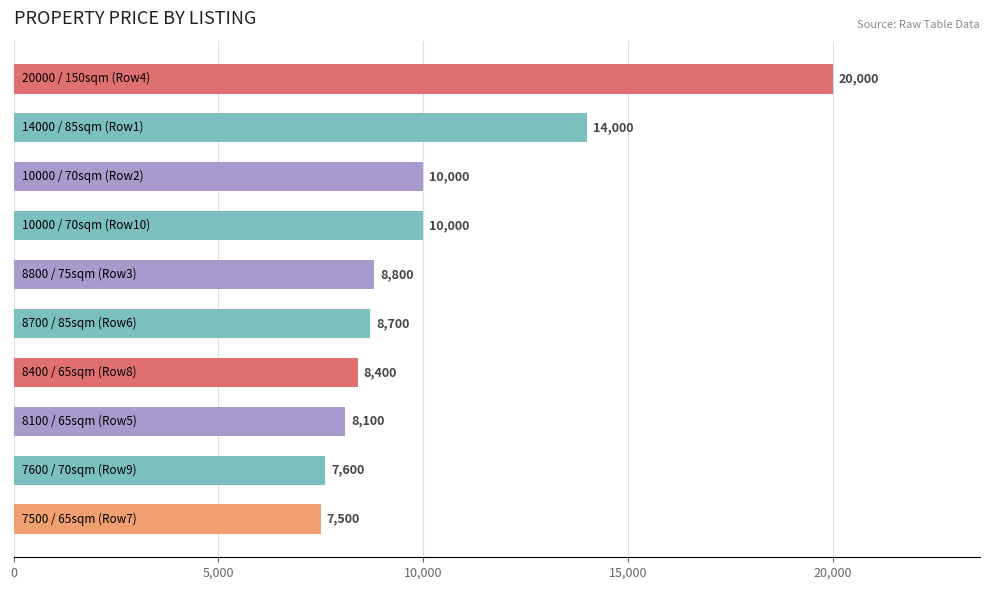

What is the sum of all values?

103100